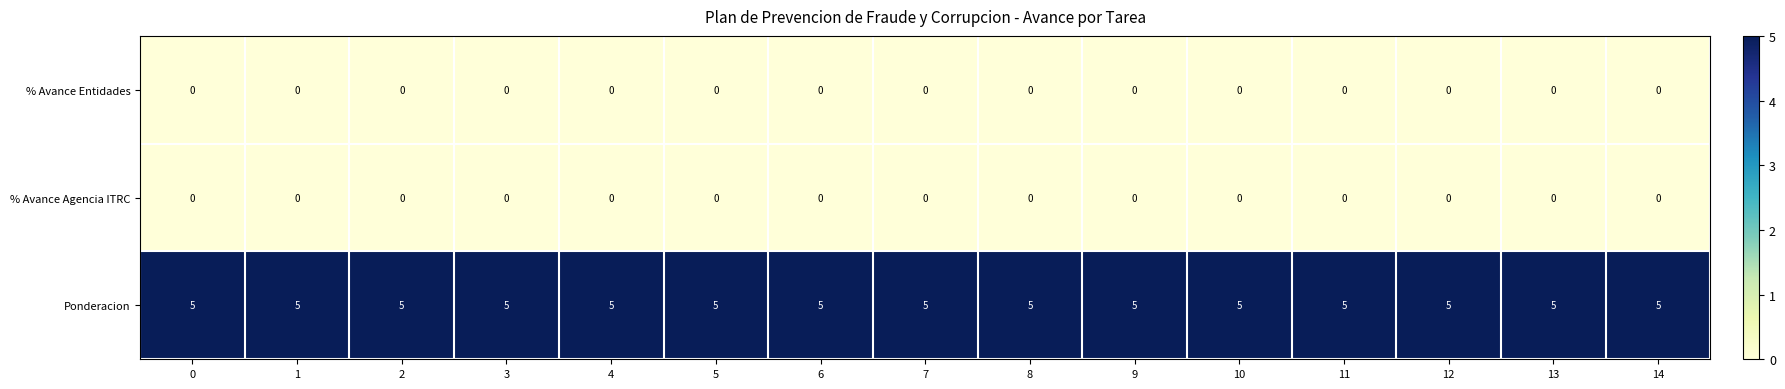

What is the sum of all Ponderacion values?

75